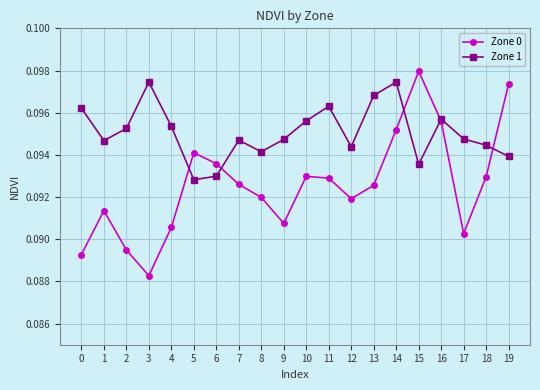

At which category does Zone 1 reach its first local peak?

3